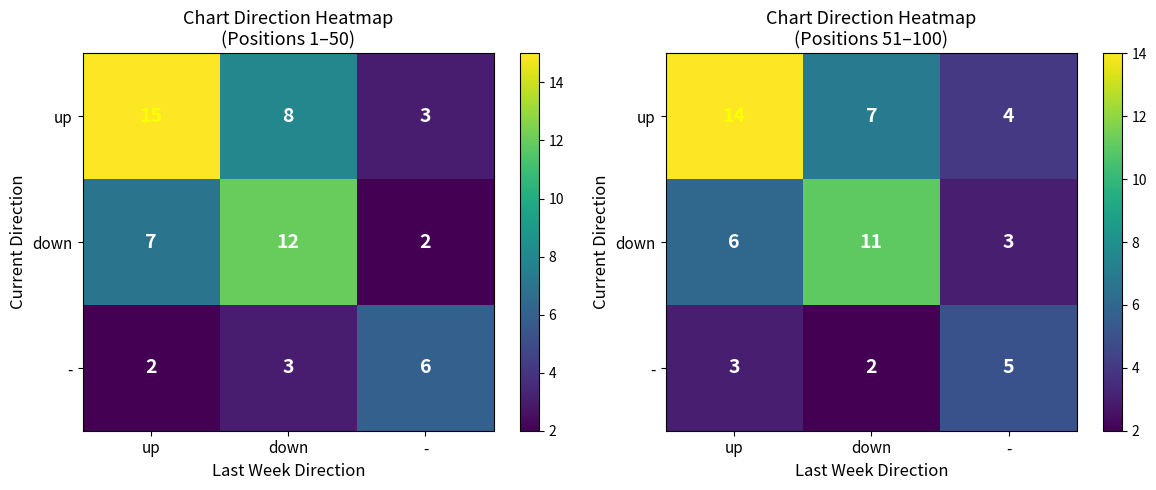

Rank the series by their average value, from highest to lowest.

up, down, -